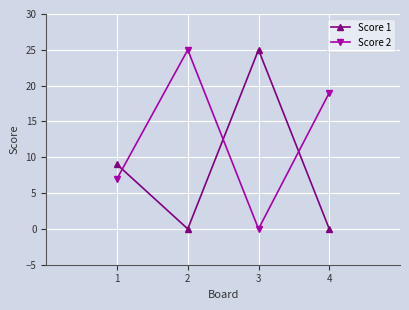

What is the difference between the highest and lowest values at 3?

25